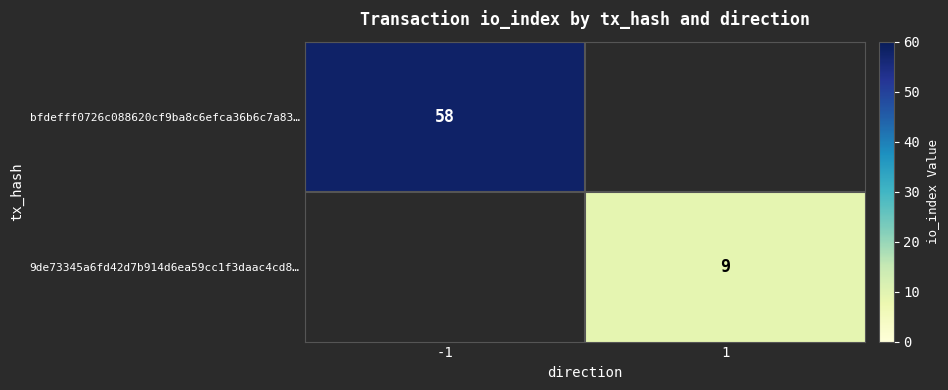

Is it true that 9de73345a6fd42d7b914d6ea59cc1f3daac4cd8… equals 9 at 1?

True